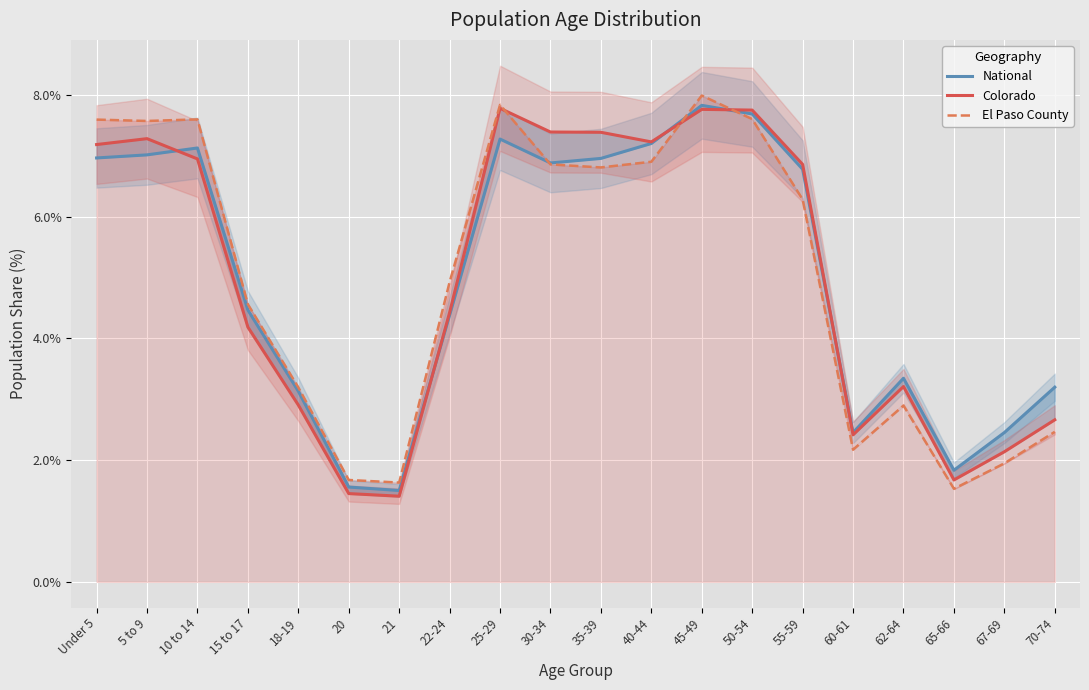

List the series in order of their peak value, lowest first.

Colorado, National, El Paso County